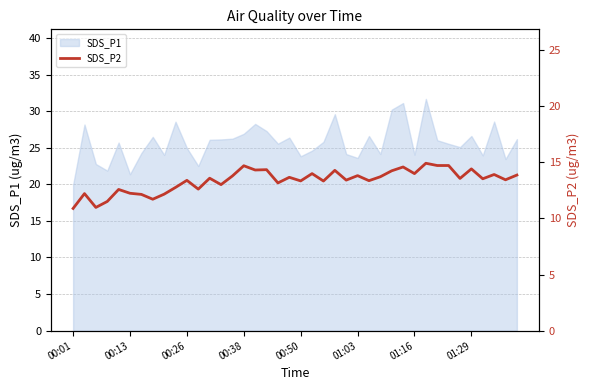

Which category has the lowest value in the SDS_P1 series?

00:01